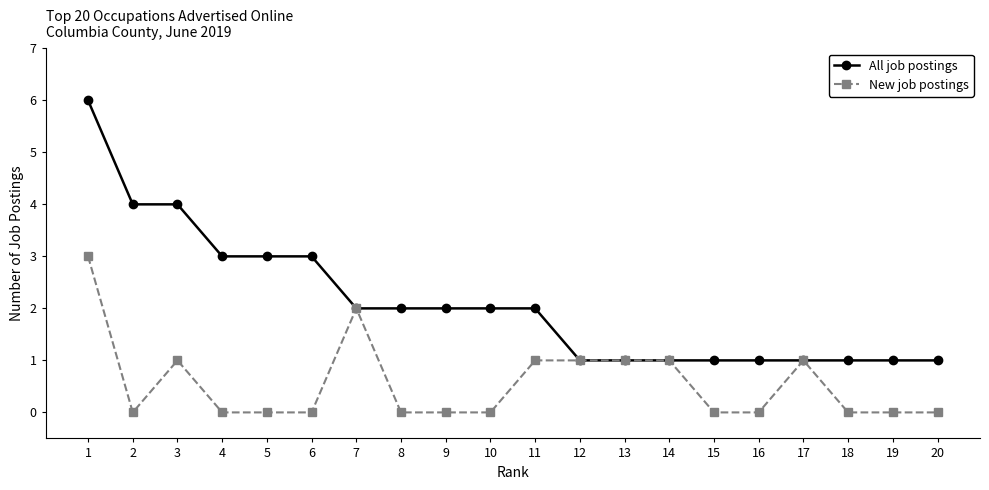

At which category does New job postings reach its first local peak?

3